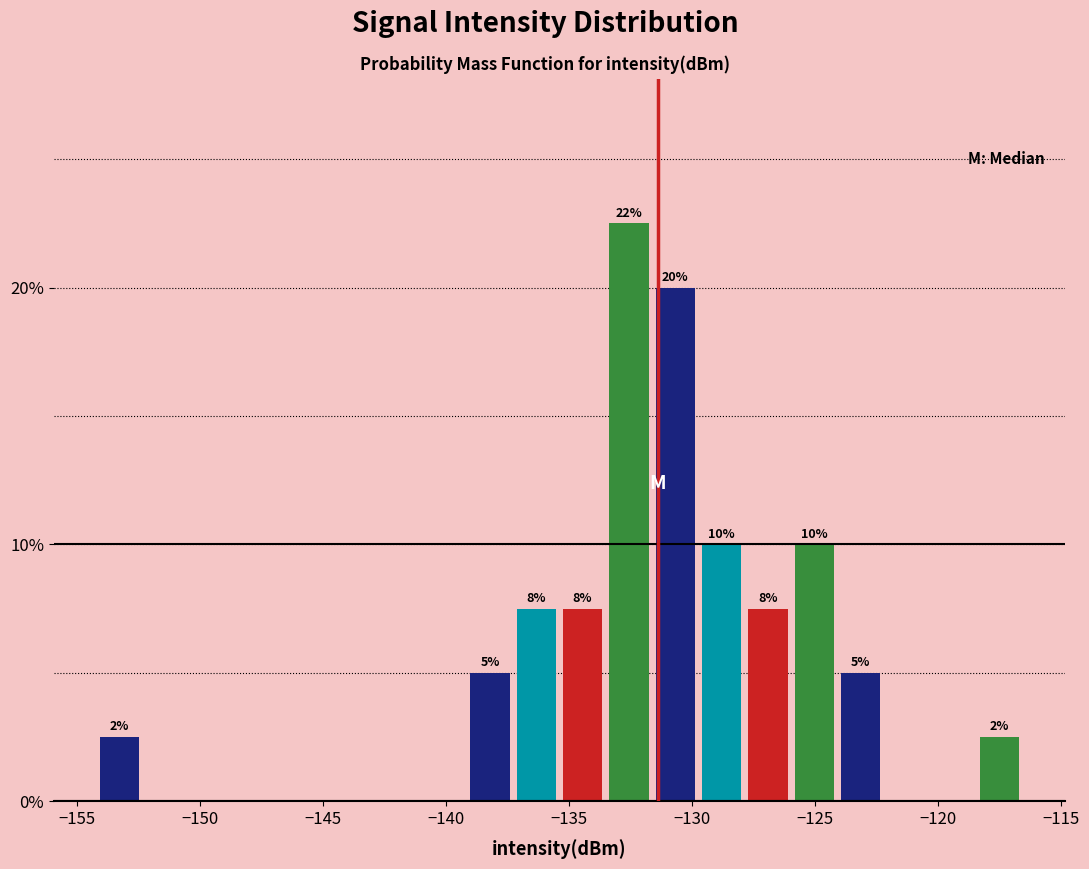

Around what value on the x-axis is the tallest bar? Give the approximate position of its centre, as read against the axis.

-132.5